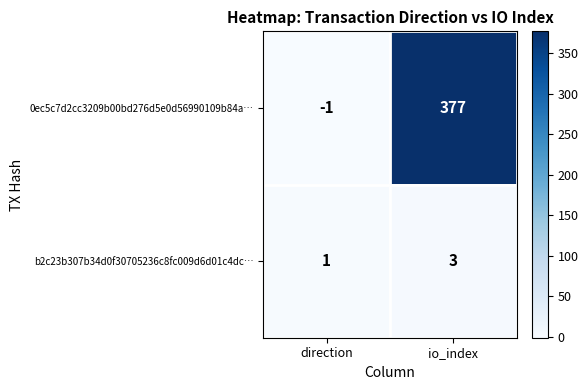

Rank the series by their average value, from lowest to highest.

b2c23b307b34d0f30705236c8fc009d6d01c4dc…, 0ec5c7d2cc3209b00bd276d5e0d56990109b84a…